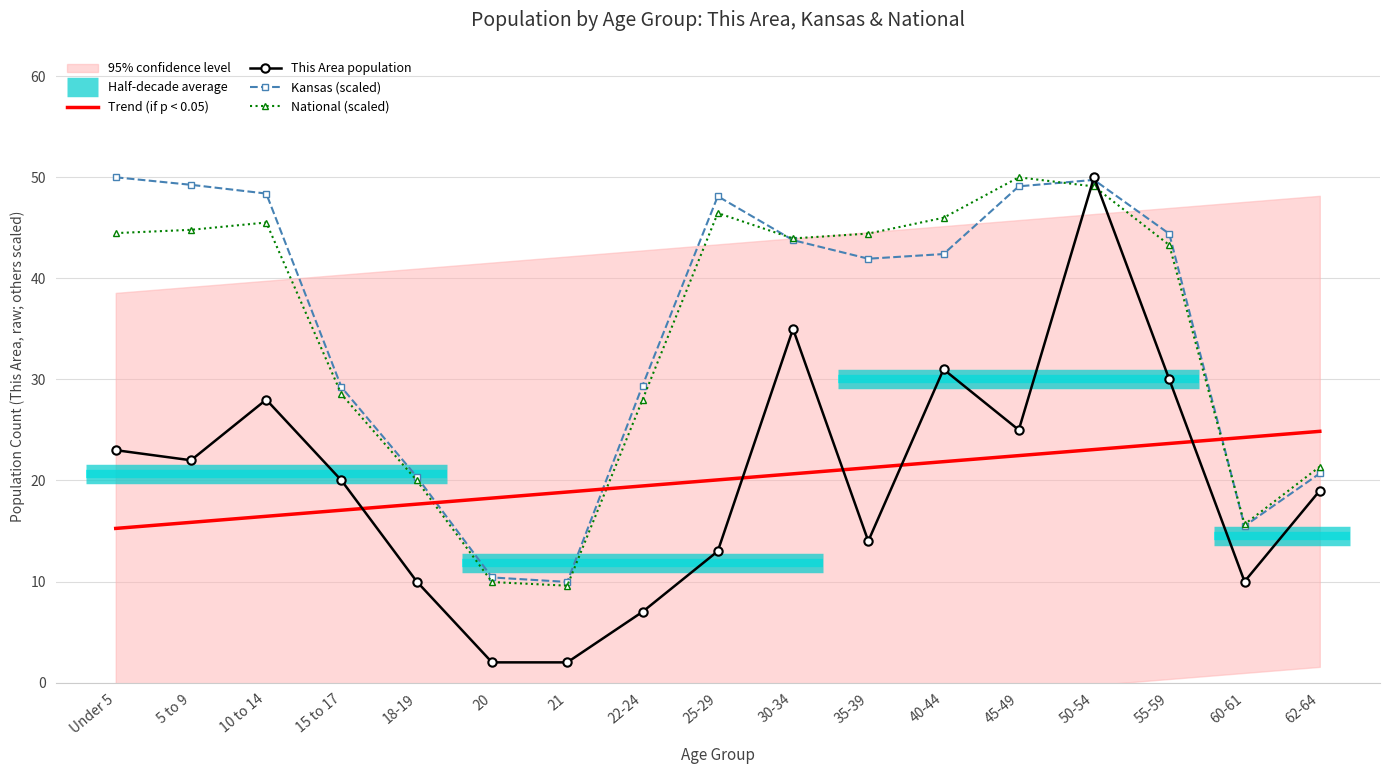

Which series has the largest total across all categories?

Kansas